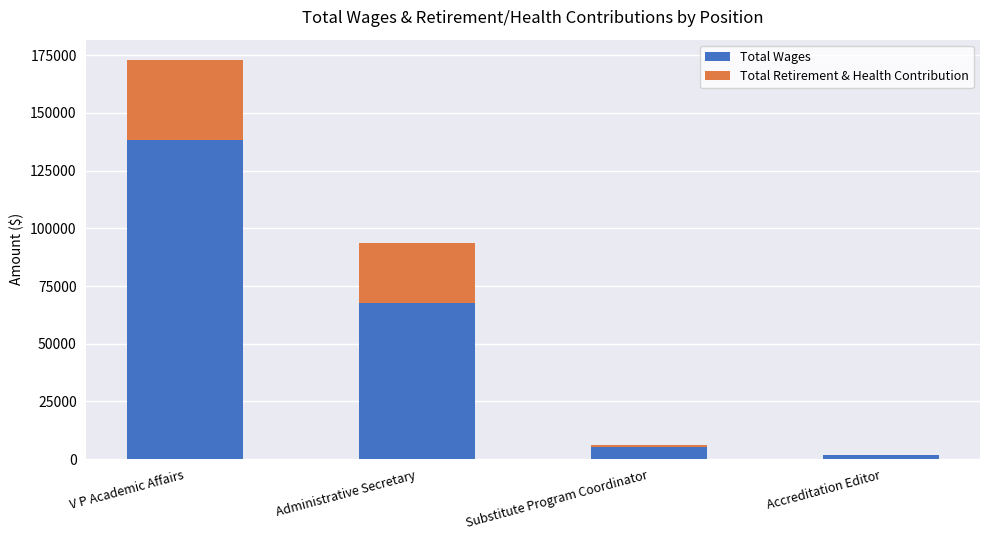

What is the highest value of the Total Wages series?

138377